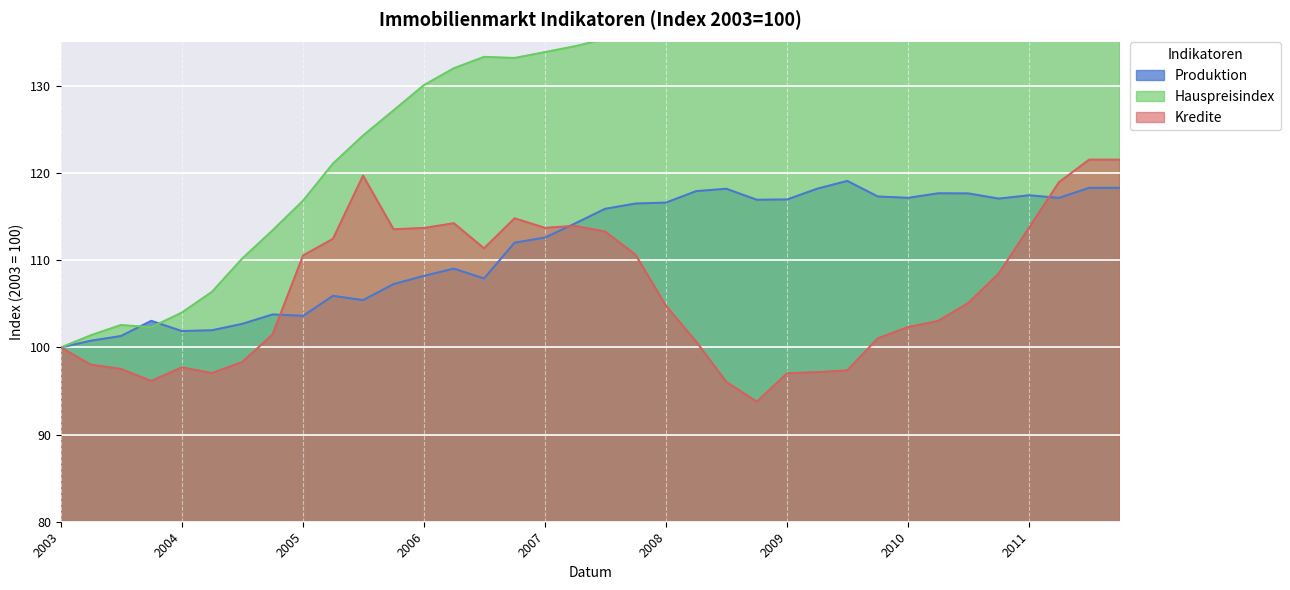

True or false: Hauspreisindex and Kredite cross at least once.

False